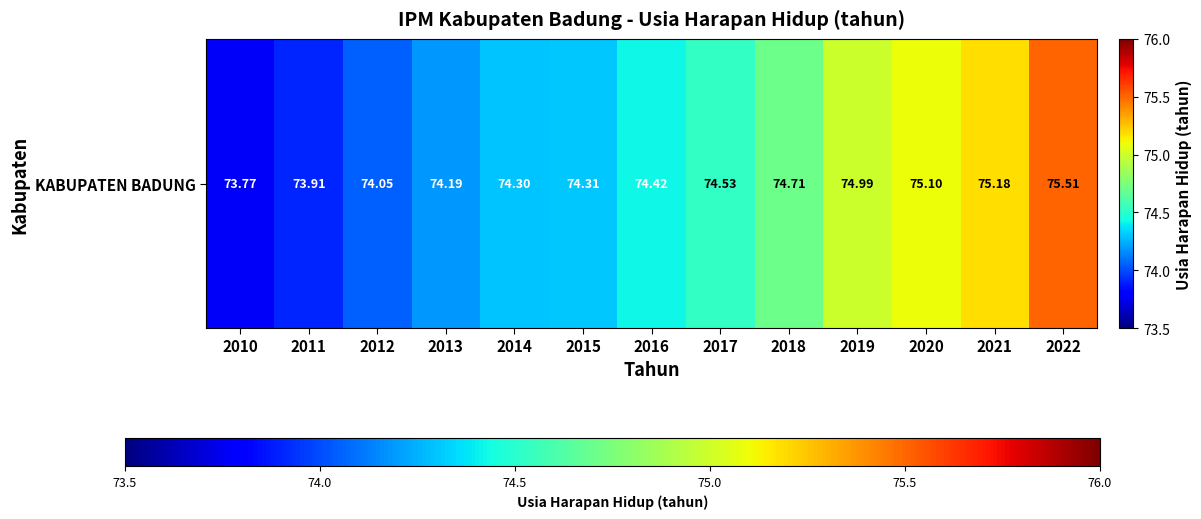

What is the difference between the maximum and minimum values?

1.7